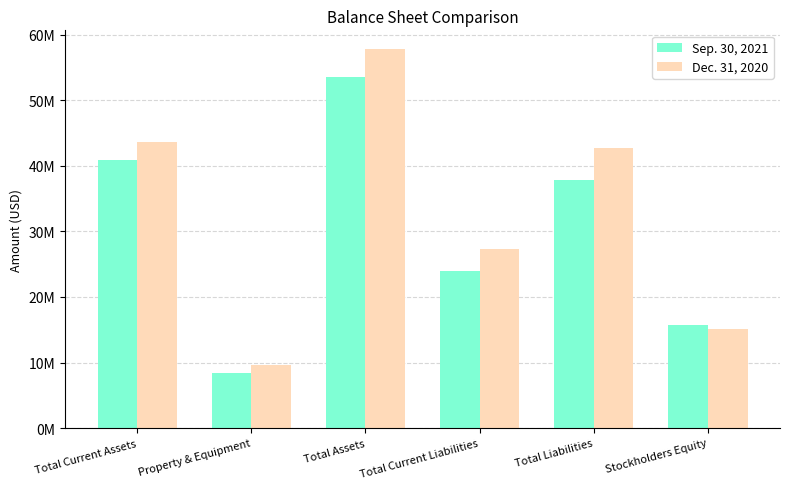

Are the bars grouped side by side (vs. stacked)?

Yes